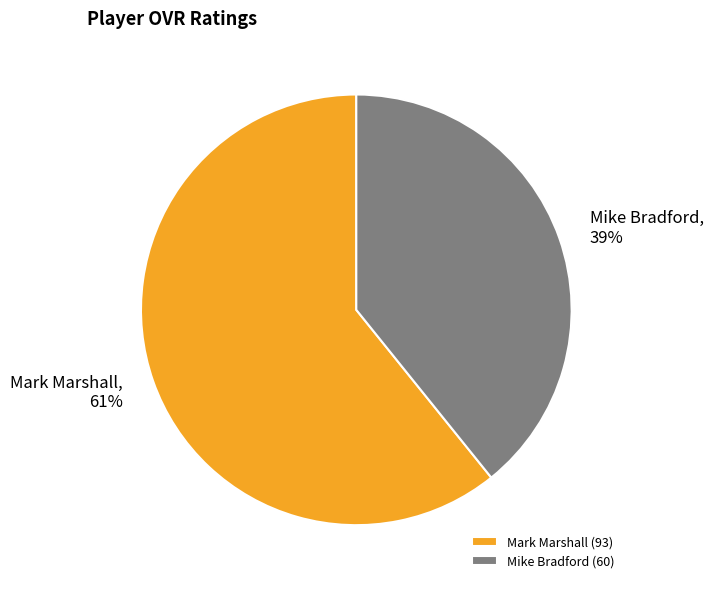

What percentage is the Mark Marshall slice, to the nearest percent?

61%